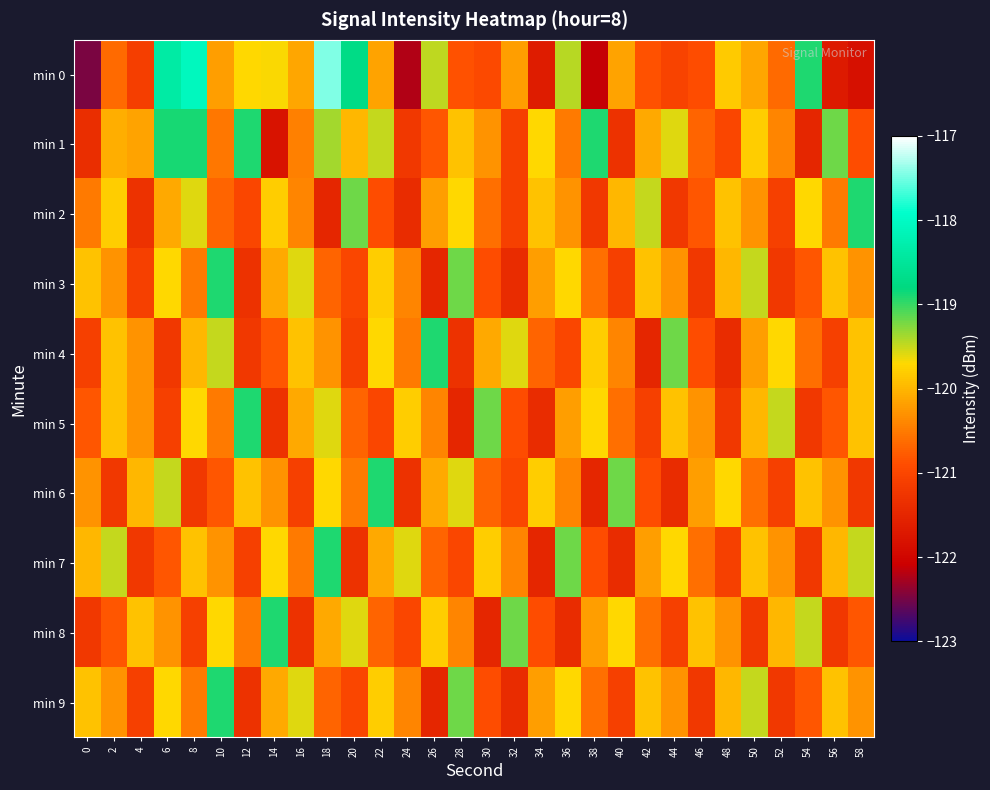

What is the spread (max minus min) of values at 40?

2.2